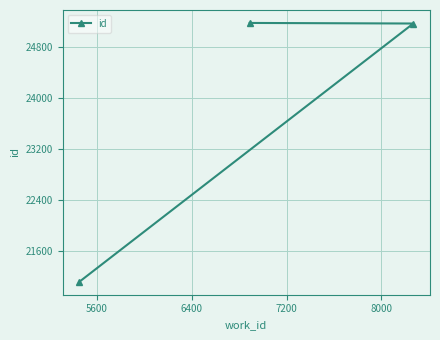

What is the sum of all values?

71467